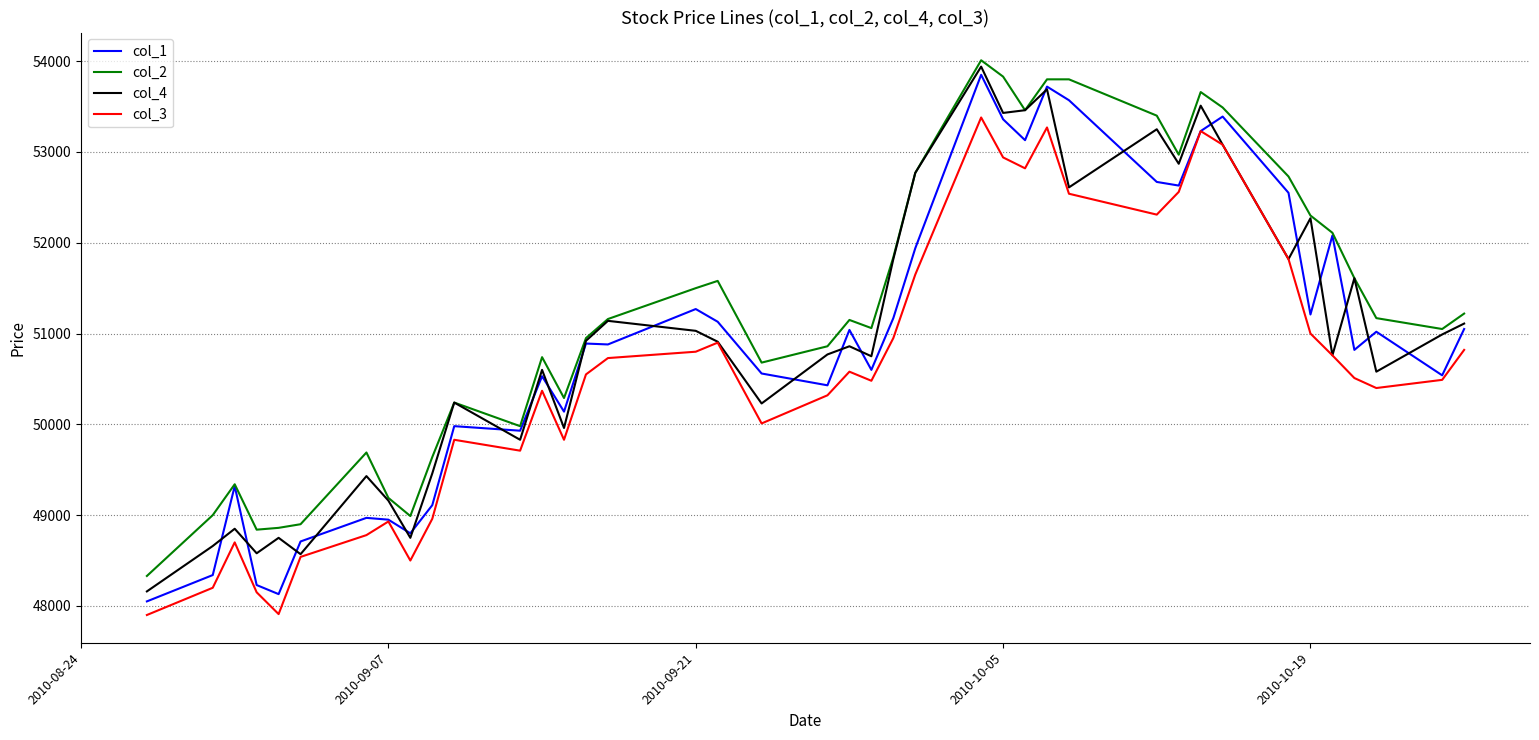

Rank the series by their maximum value, from highest to lowest.

col_2, col_4, col_1, col_3